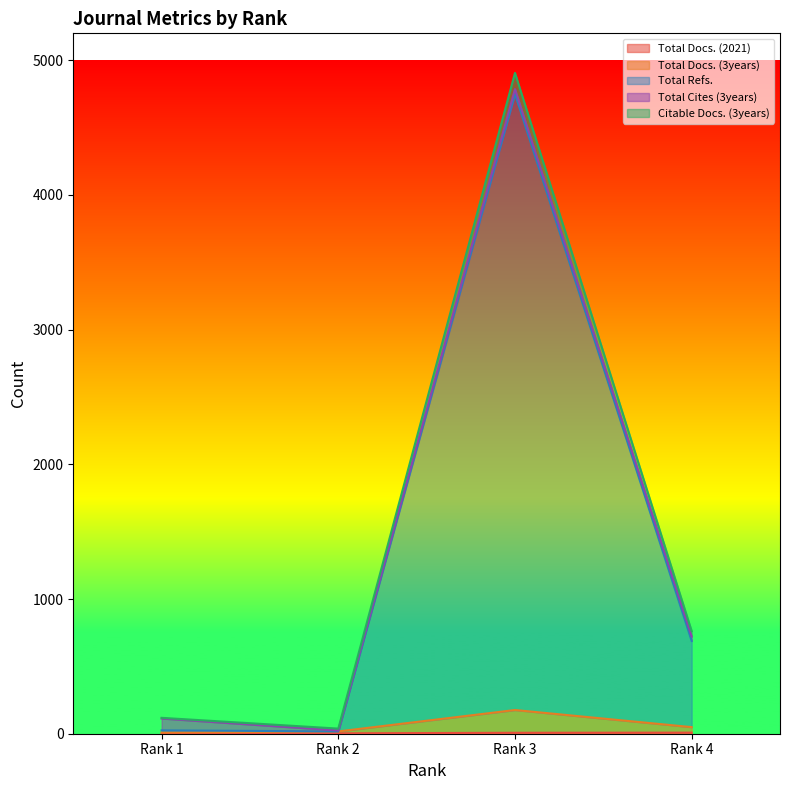

What is the difference between the highest and lowest values at Rank 1?

115